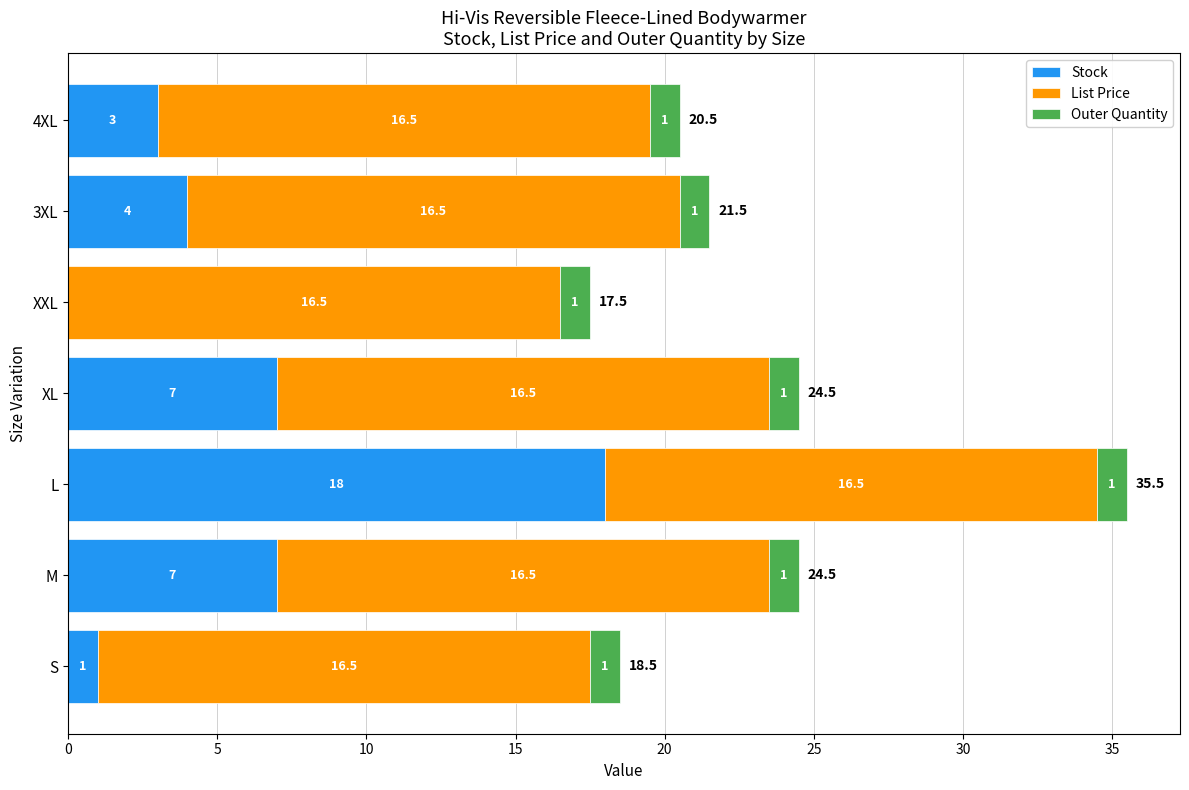

What is the sum of the Stock values at L and XL?

25.0